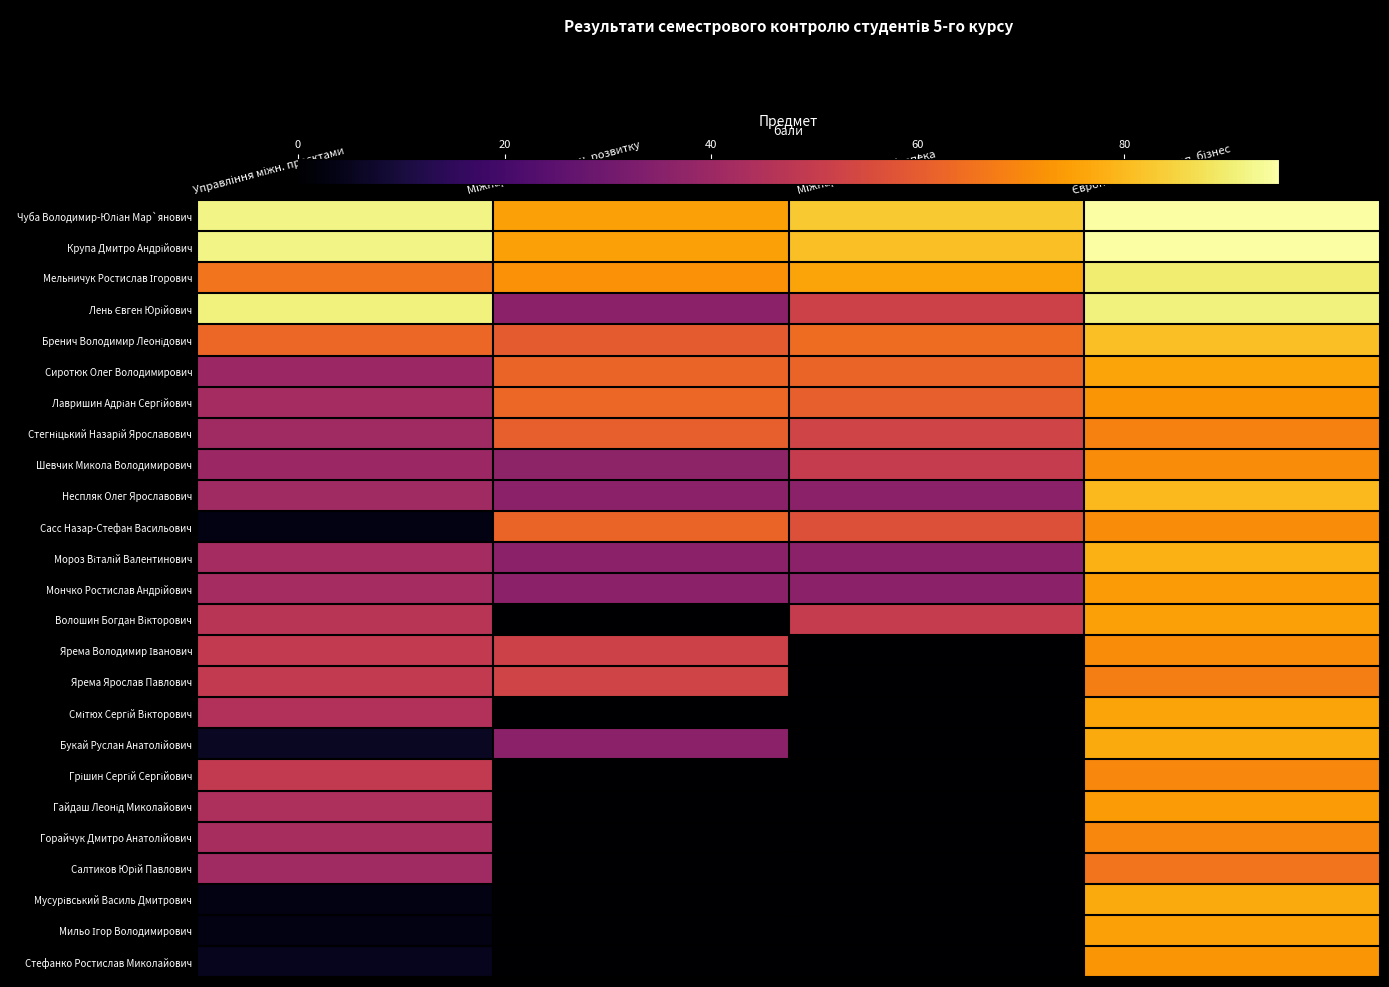

What is the difference between the highest and lowest values at Європеїстика та європ. бізнес?

29